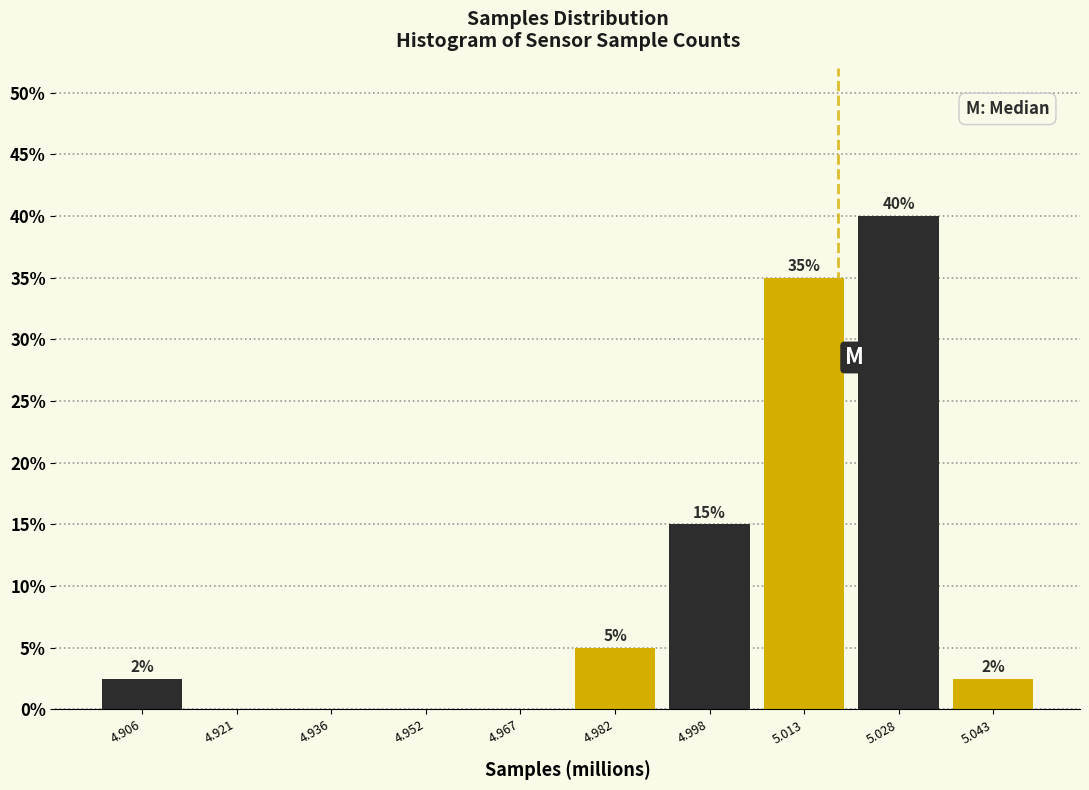

Which range on the x-axis has the tallest bar?

5.020 to 5.036